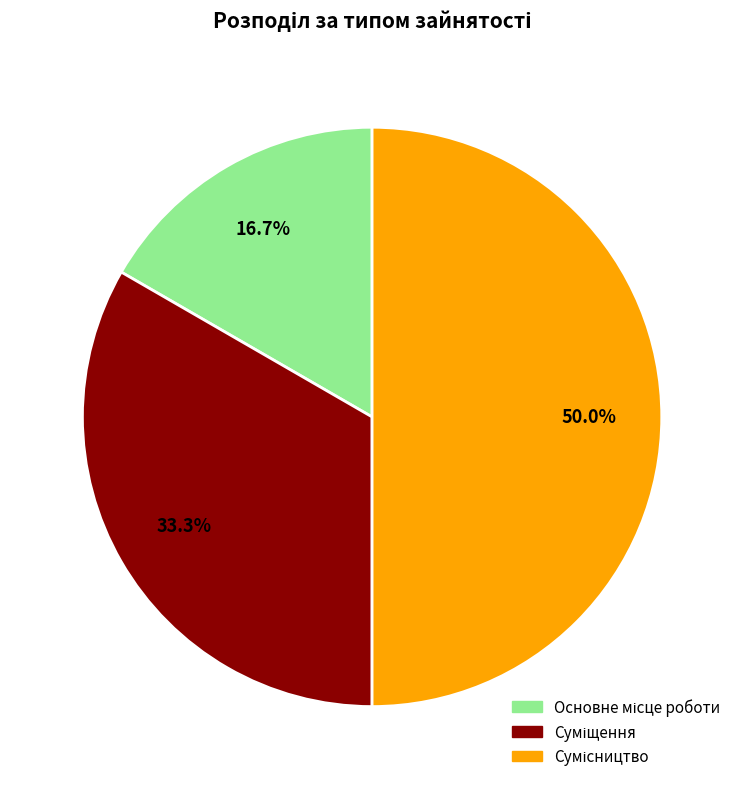

Approximately how many times larger is the value at Сумісництво compared to Основне місце роботи?

3.0